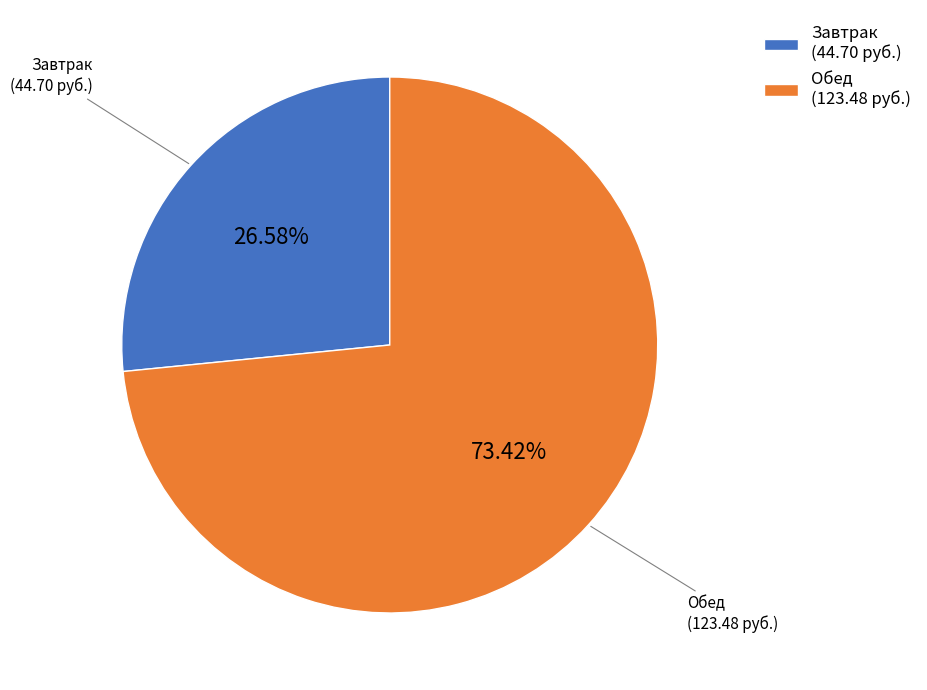

To the nearest percent, what is the average slice percentage?

50%